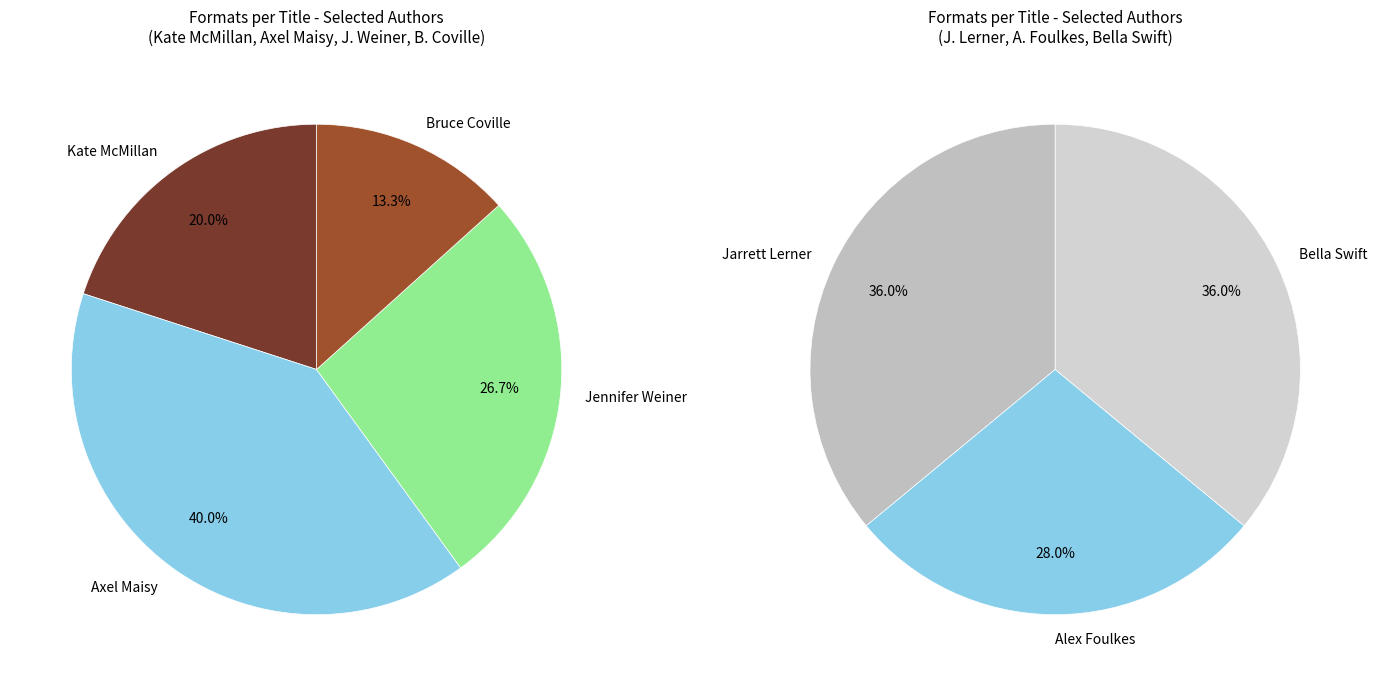

Is Kate McMillan the majority of the pie?

No